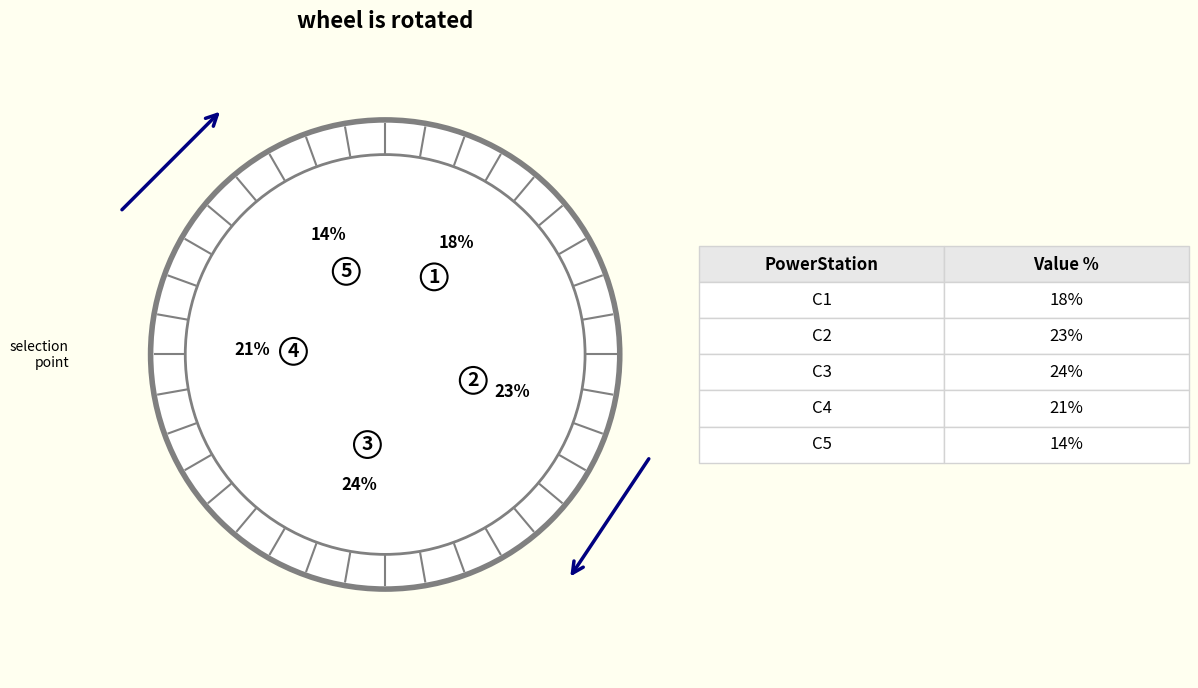

The Bell Bay Three slice represents 33% of the pie. True or false?

False